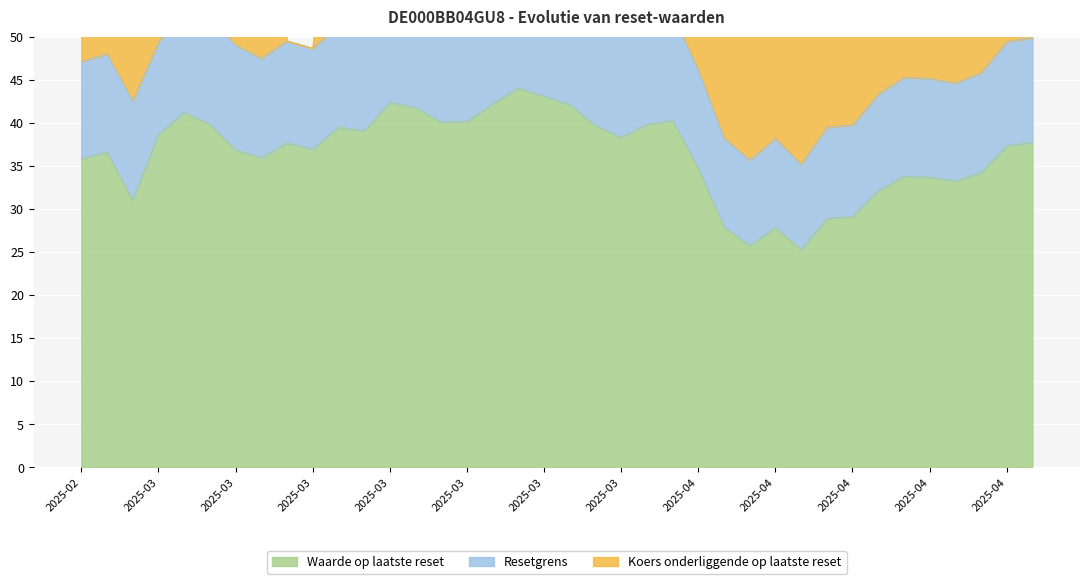

List the series in order of their peak value, highest first.

Waarde op laatste reset, Koers onderliggende op laatste reset, Resetgrens